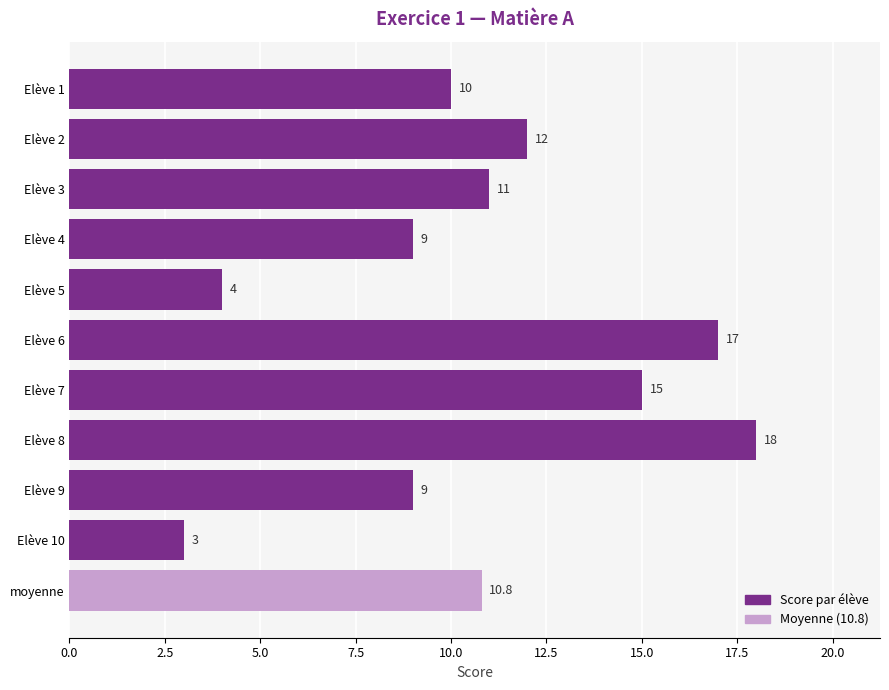

What is the average value?

10.8